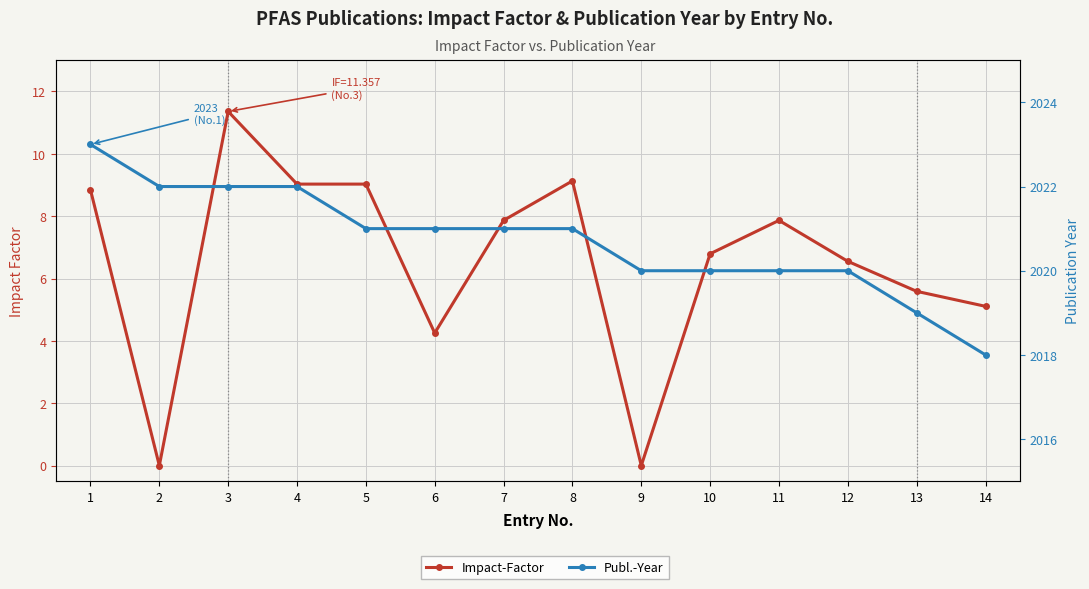

Reading left to right, list all the values displayed in this chart.

Impact-Factor: 8.8	0.0	11.4	9.0	9.0	4.3	7.9	9.1	0.0	6.8	7.9	6.6	5.6	5.1
Publ.-Year: 2023.0	2022.0	2022.0	2022.0	2021.0	2021.0	2021.0	2021.0	2020.0	2020.0	2020.0	2020.0	2019.0	2018.0